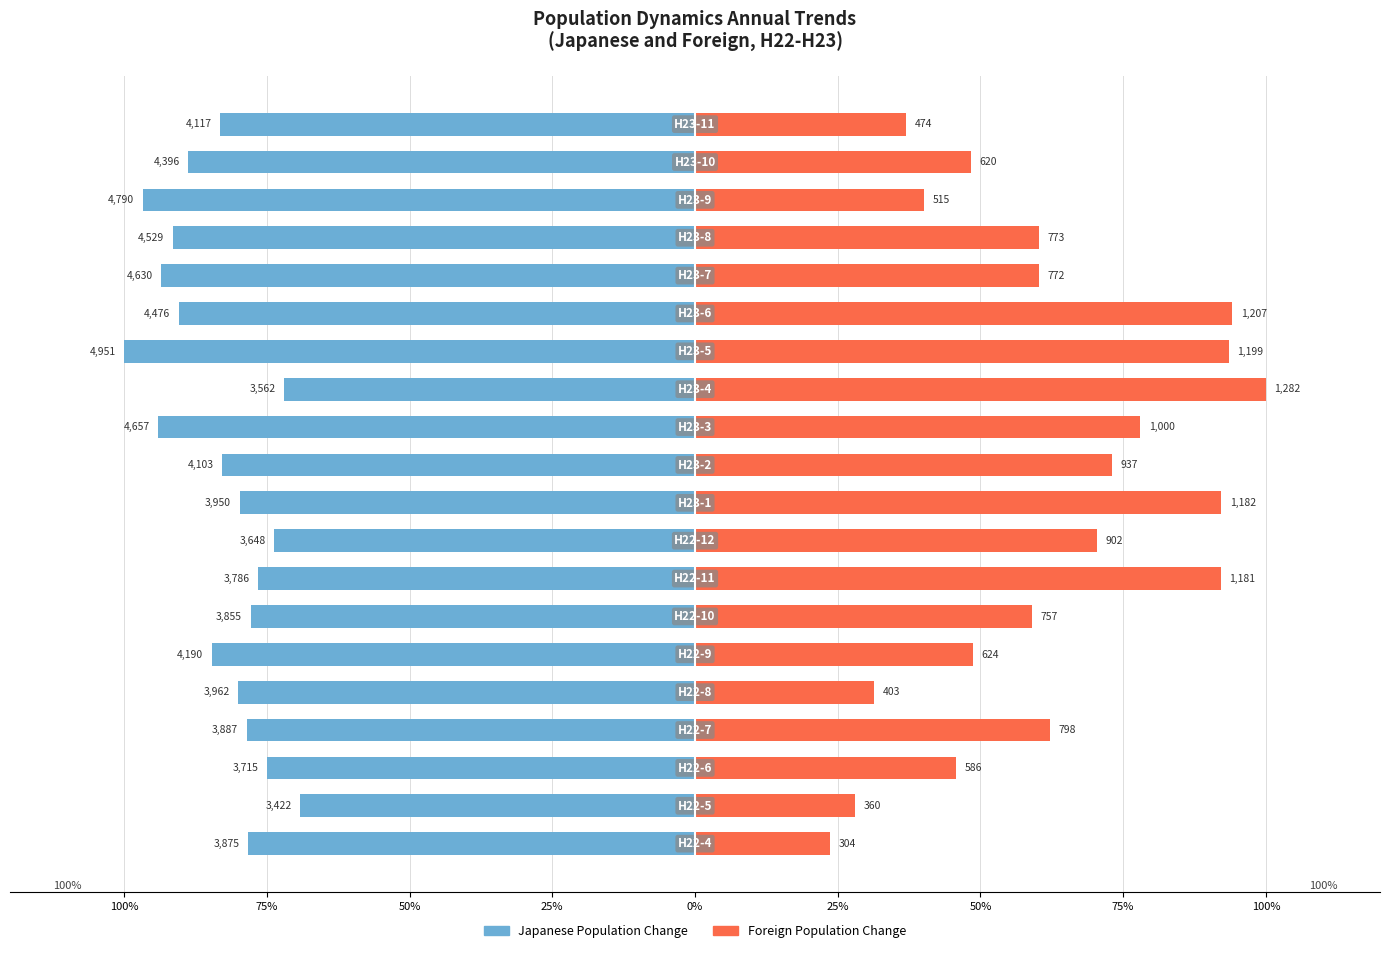

What are all the series names shown in the legend?

Japanese Population Change, Foreign Population Change